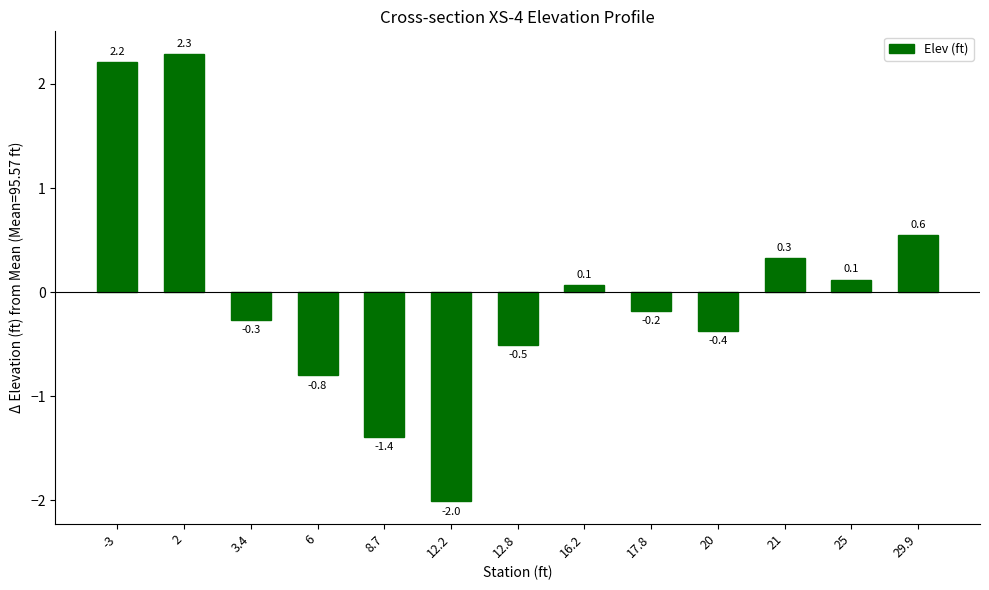

Are the bars horizontal?

No